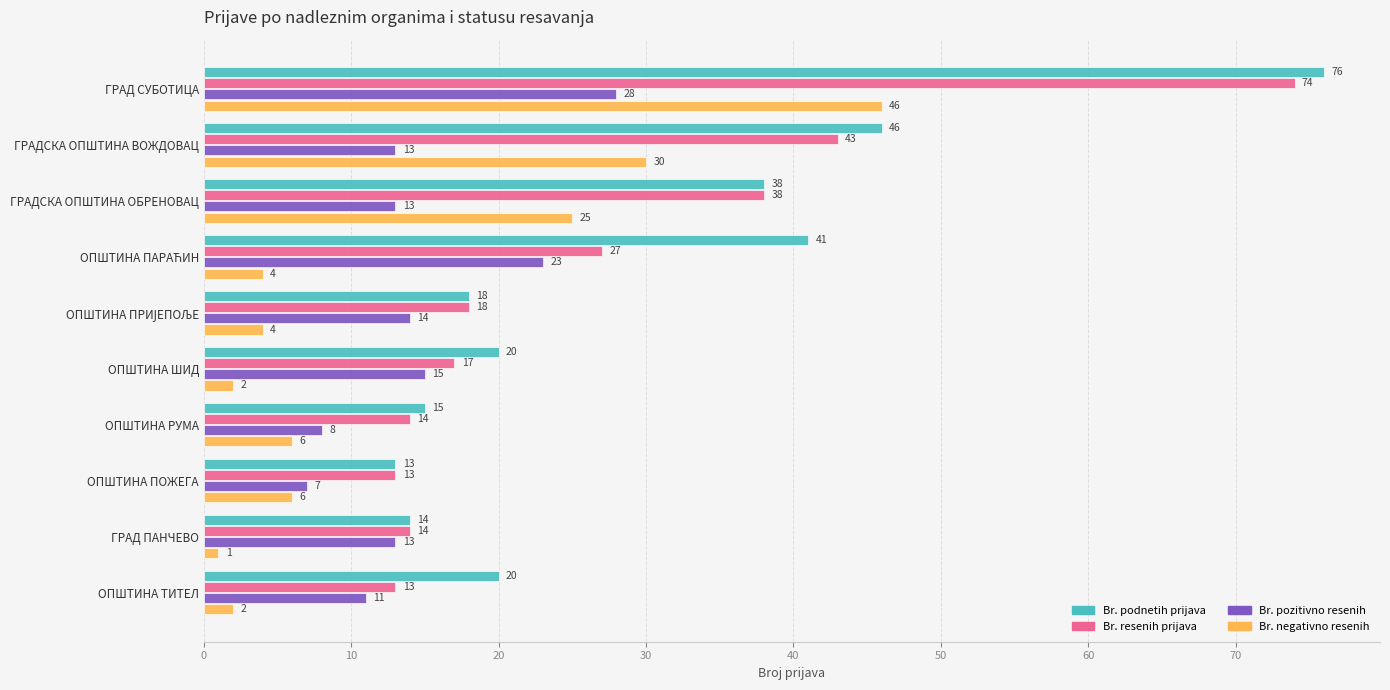

Rank the series by their maximum value, from lowest to highest.

Br. pozitivno resenih, Br. negativno resenih, Br. resenih prijava, Br. podnetih prijava